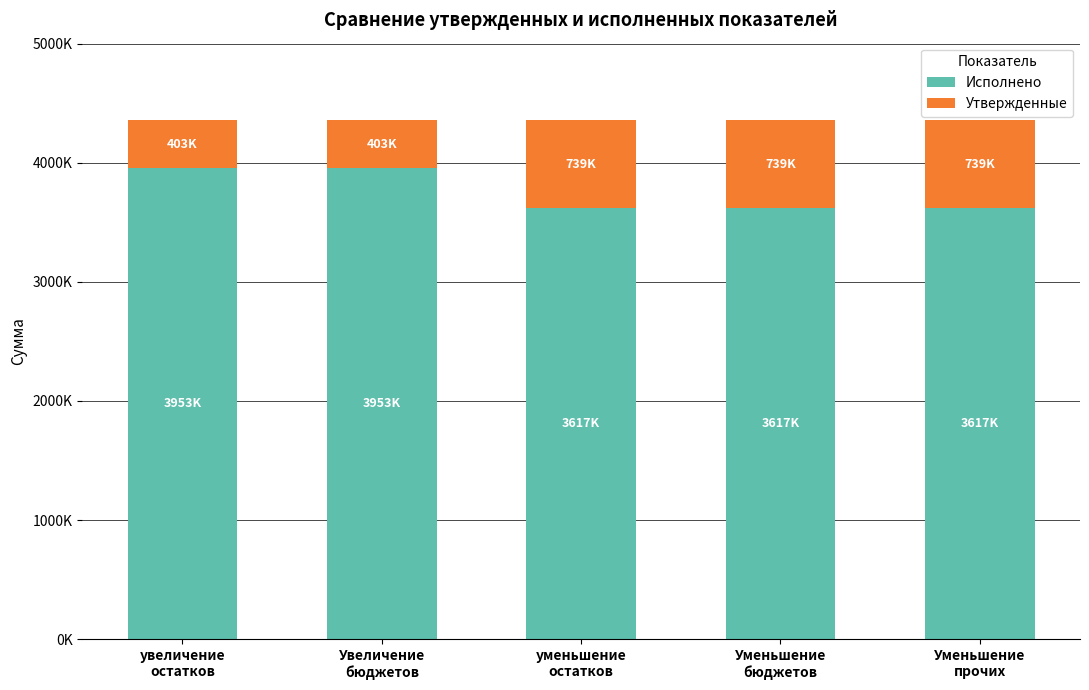

What are all the series names shown in the legend?

Исполнено, Утвержденные